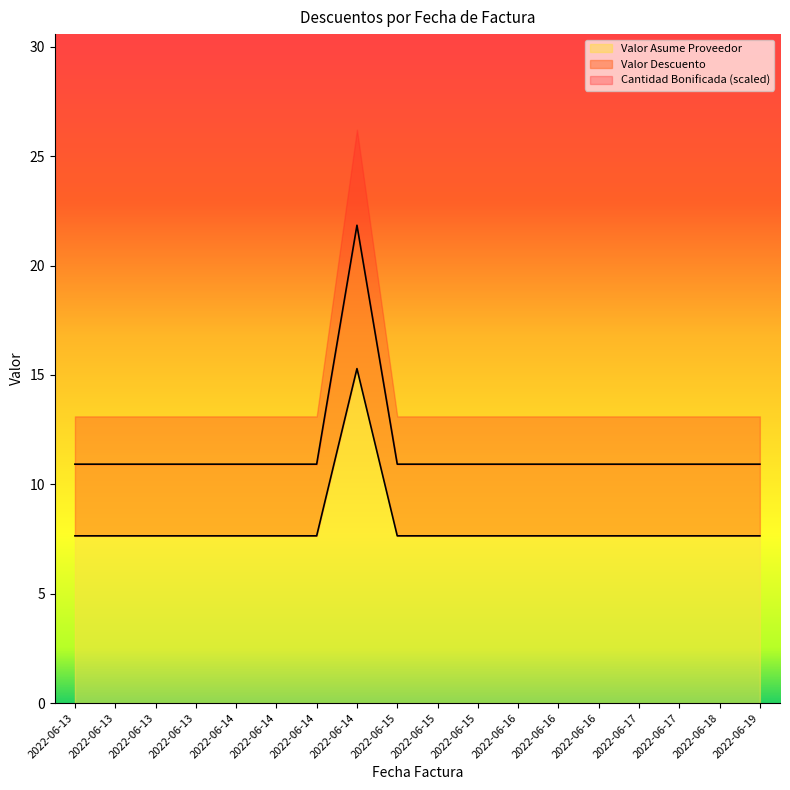

True or false: Valor Asume Proveedor and Valor Descuento intersect in this chart.

False